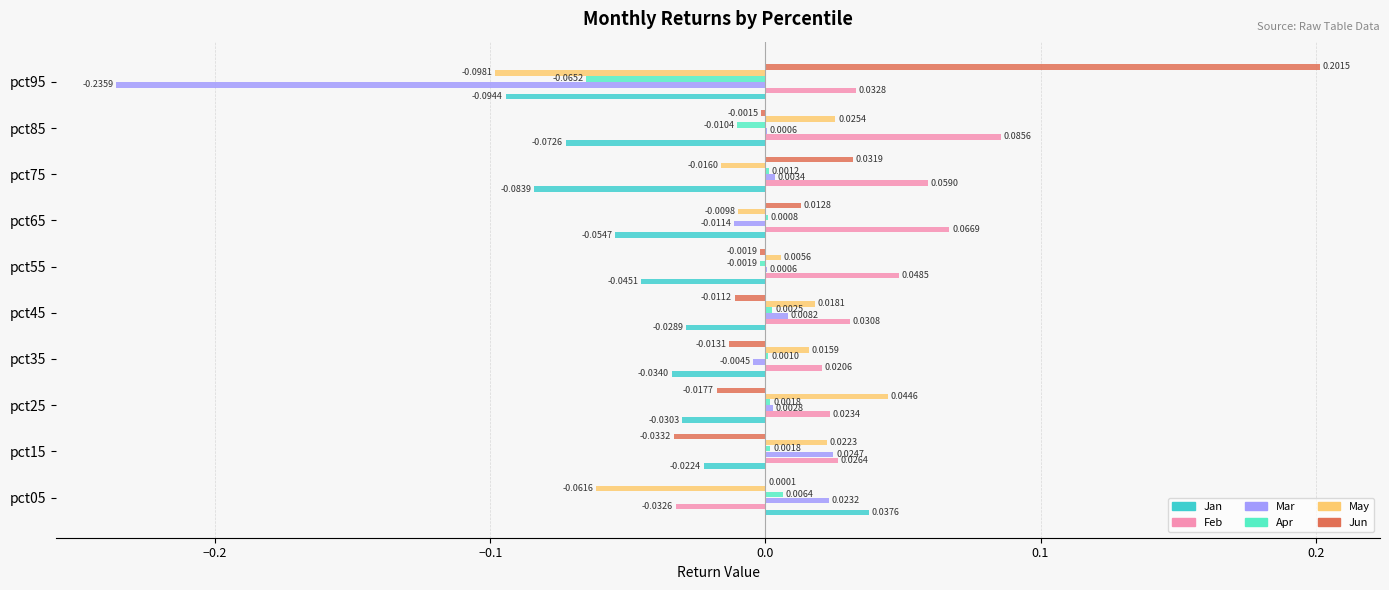

Is the value of Jun at pct35 greater than the value of Apr at pct15?

No